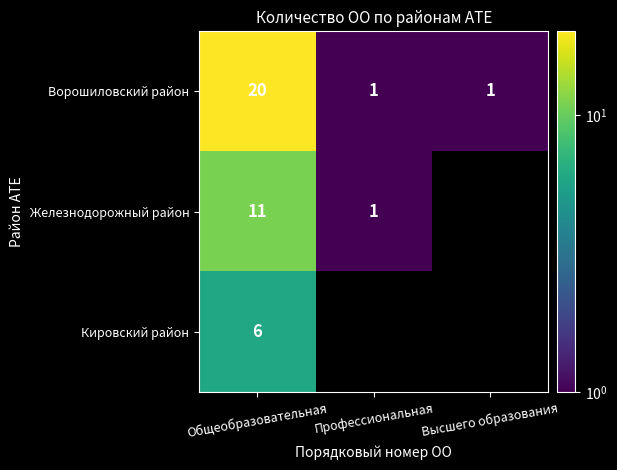

The Железнодорожный район series shows 1.4 at Профессиональная. True or false?

False